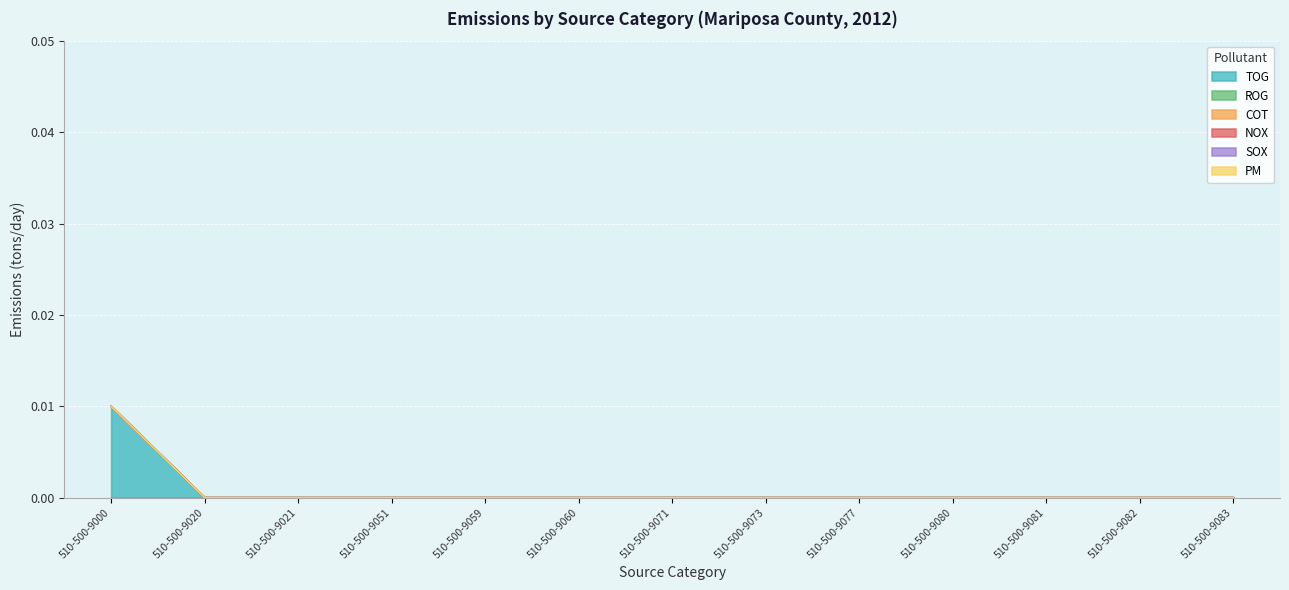

True or false: TOG has a value of 0.0 at 510-500-9060.

False